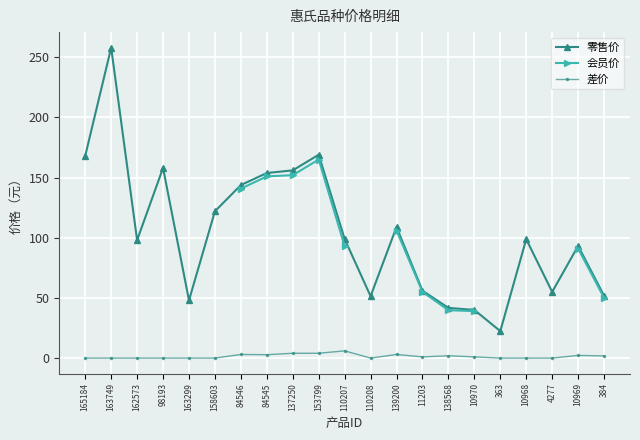

At which category is the sum across all series the highest?

153799